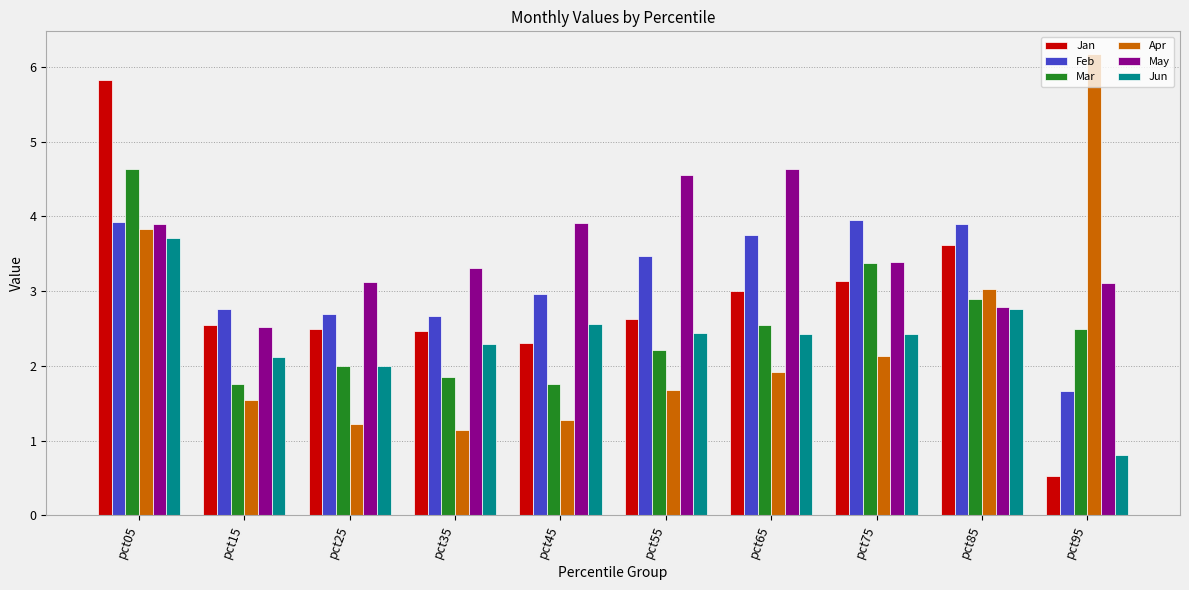

What is the spread (max minus min) of values at pct25?

1.9